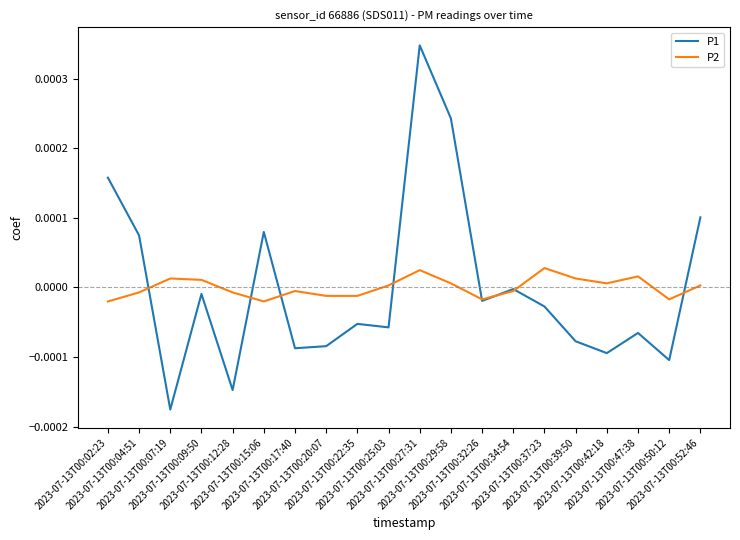

Which series has the widest spread of values?

P1